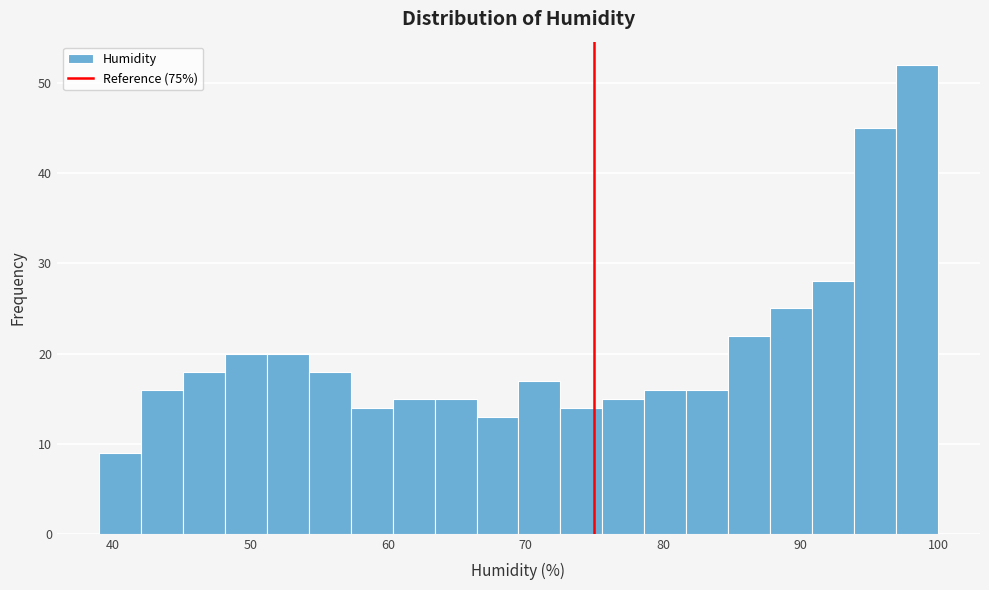

Read against the x-axis, roughly where is the centre of the tallest bar?

98